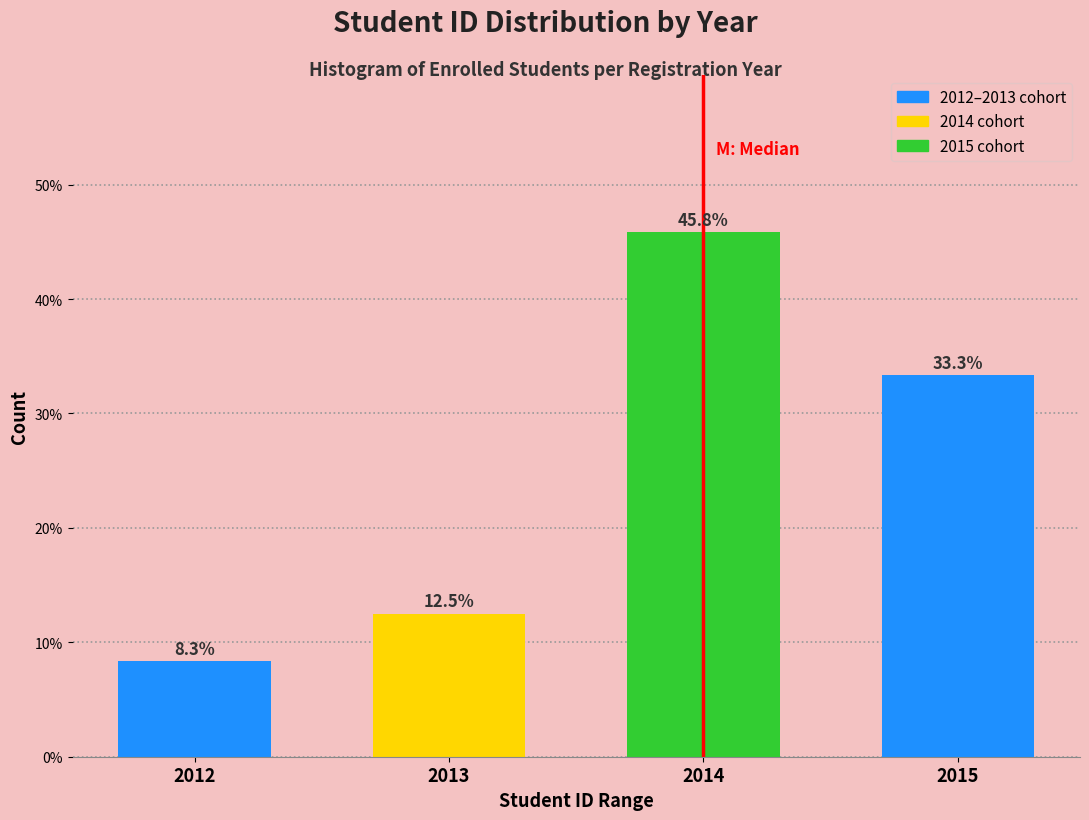

Reading left to right, what are all the values shown in this chart?

2012=8.3	2013=12.5	2014=45.8	2015=33.3